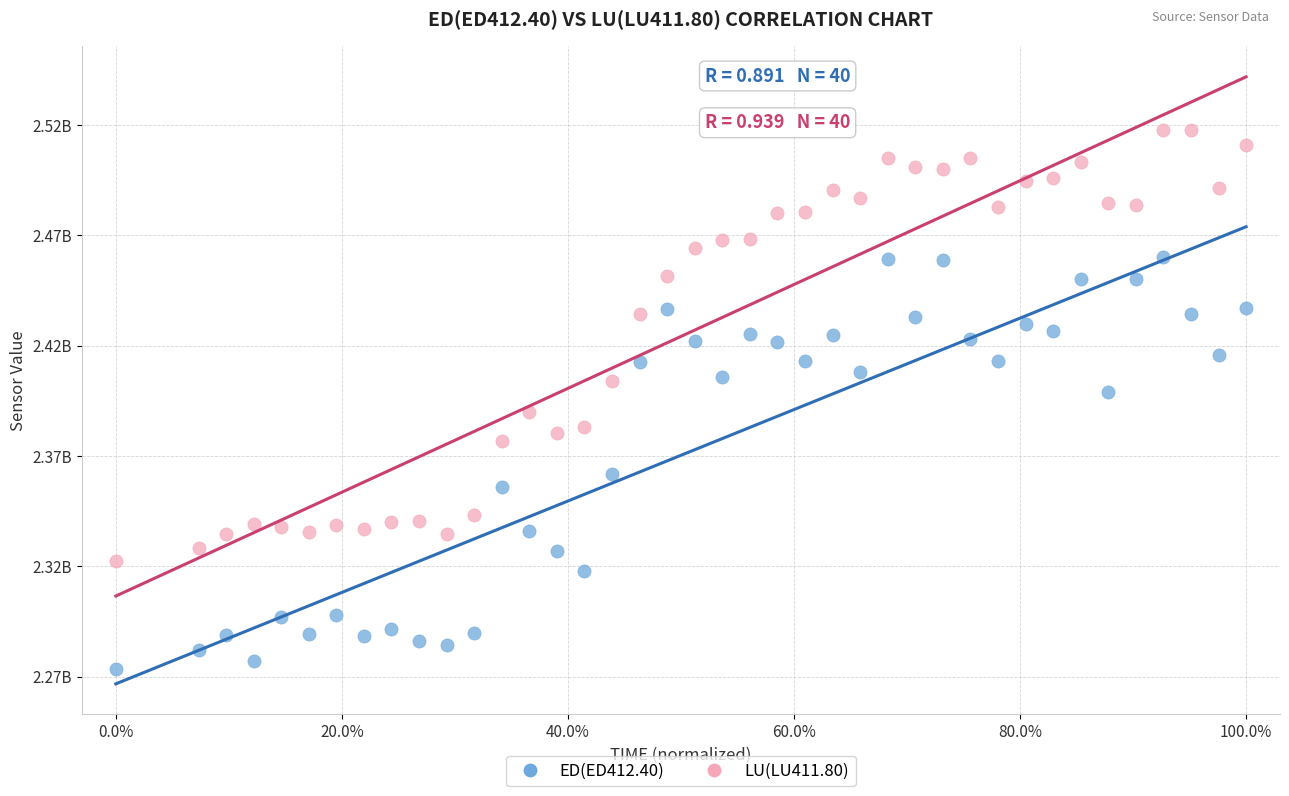

Which series reaches the maximum Y coordinate?

LU(LU411.80)